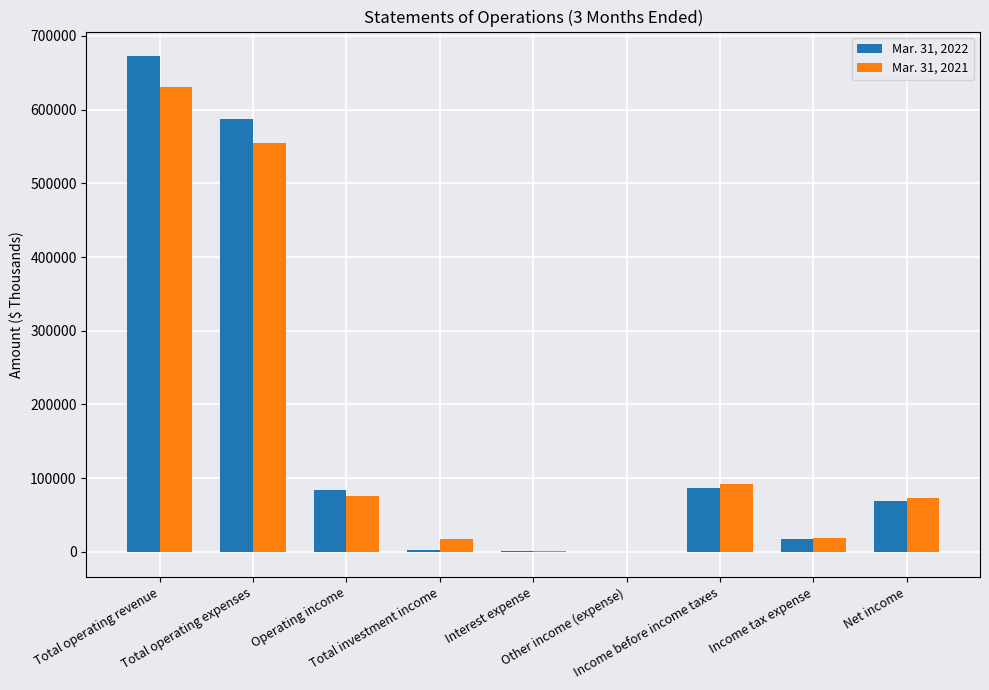

How many groups of bars are there?

9